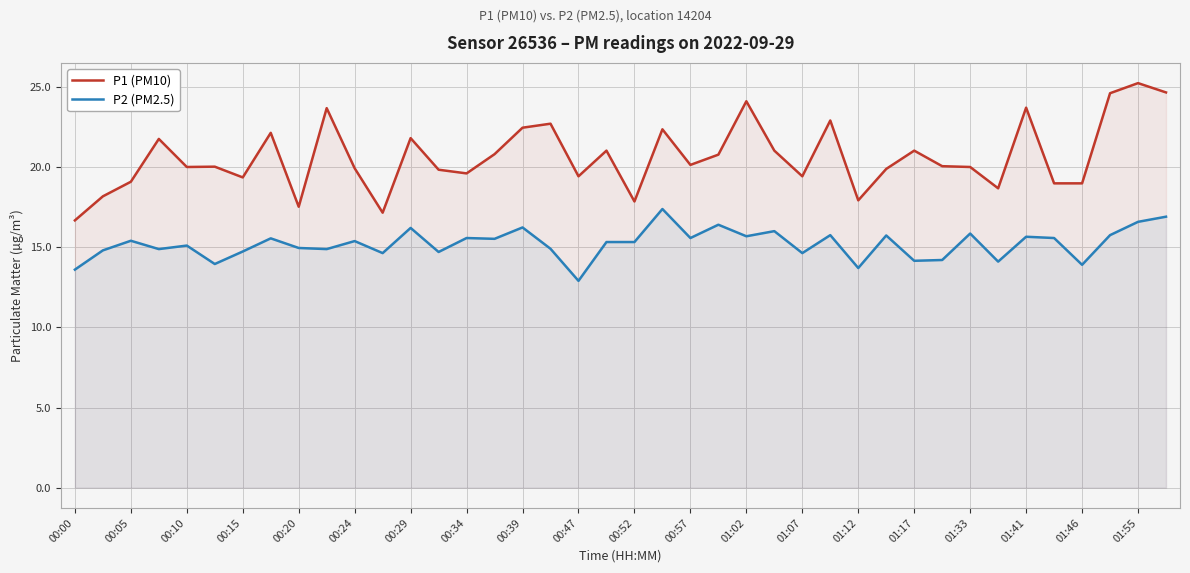

True or false: P2 (PM2.5) and P1 (PM10) intersect in this chart.

False